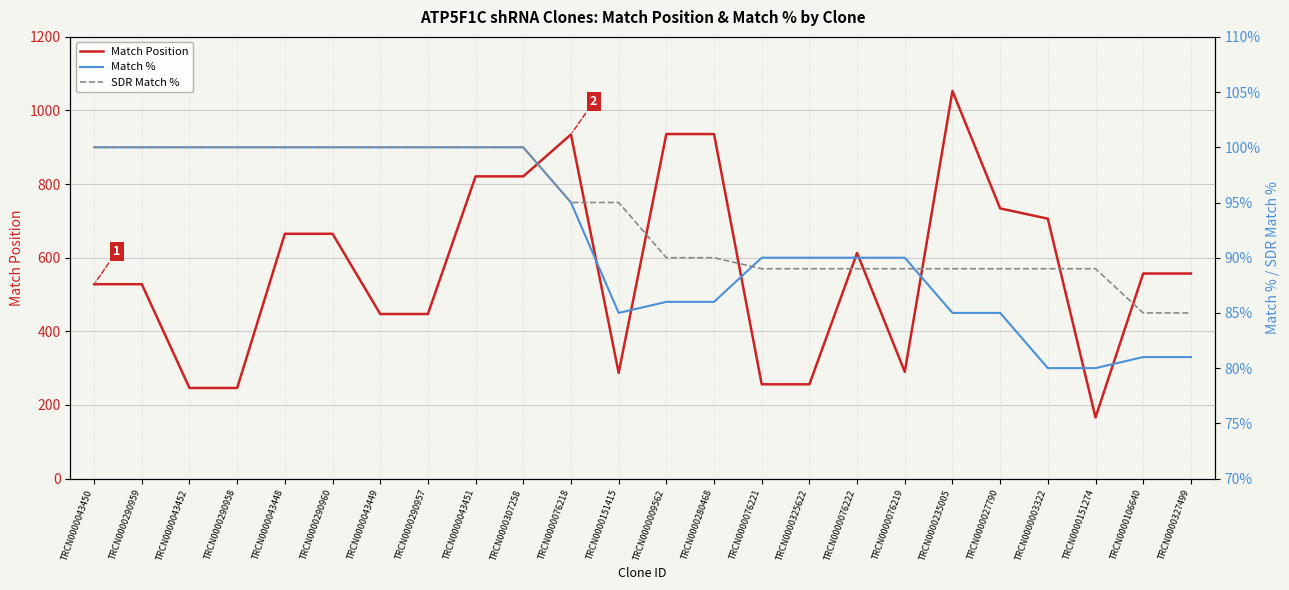

True or false: Match Position has more than 1 points higher than both neighbors.

True